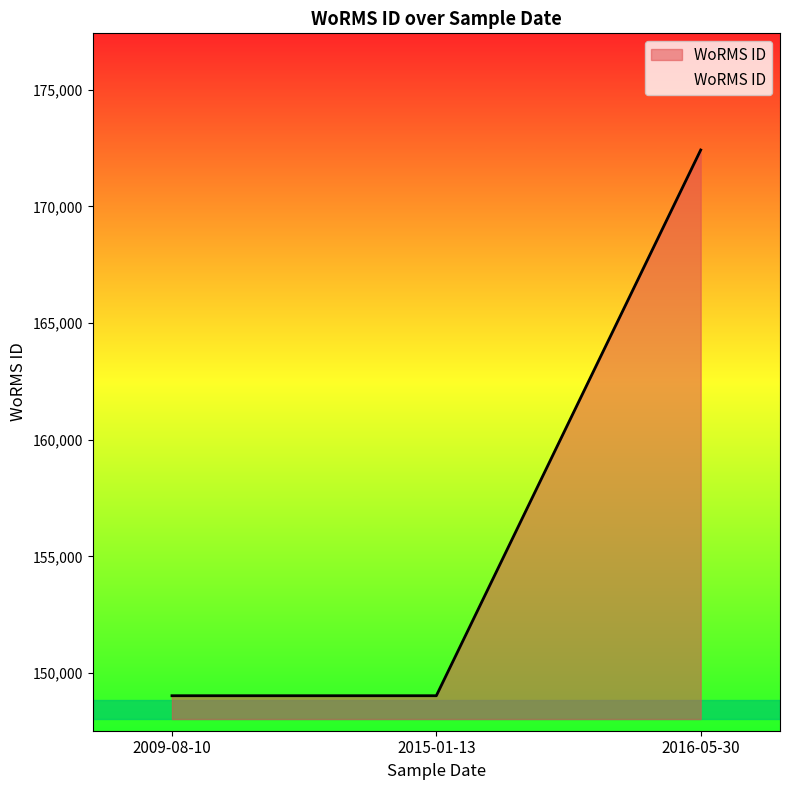

How many categories are shown in the chart?

3